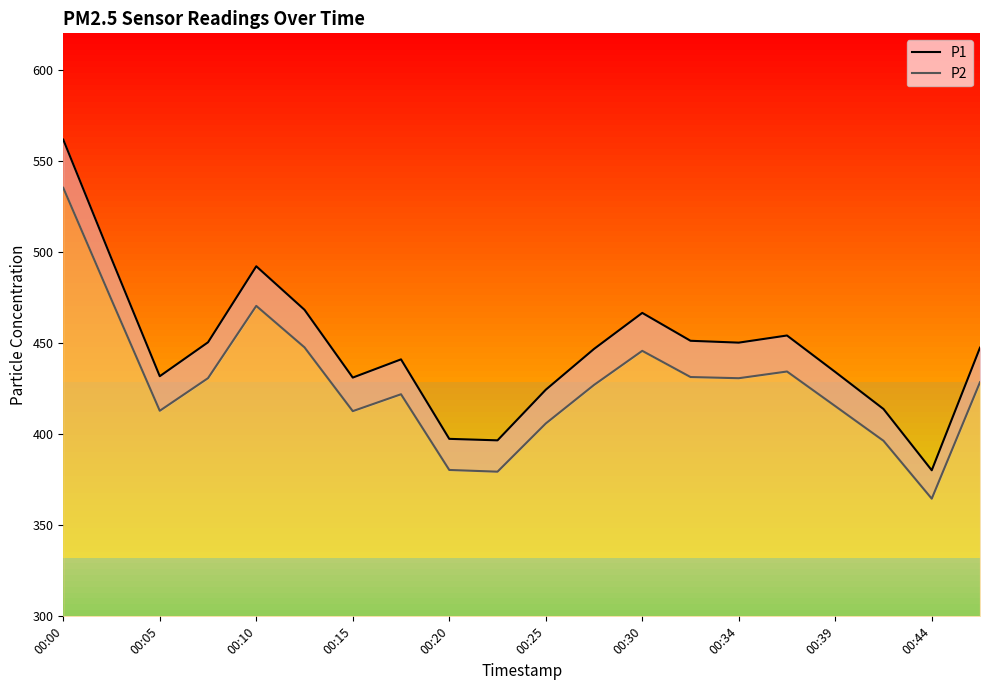

True or false: P2 and P1 cross at least once.

False